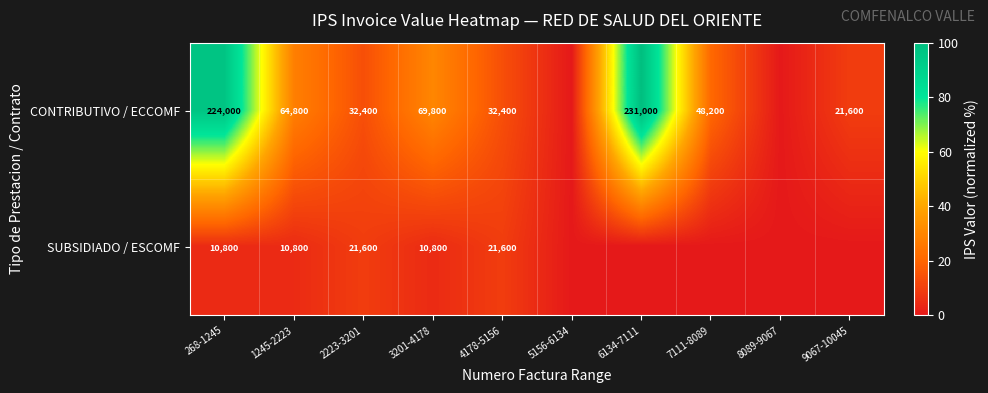

Which label corresponds to the largest value in the chart?

6134-7111